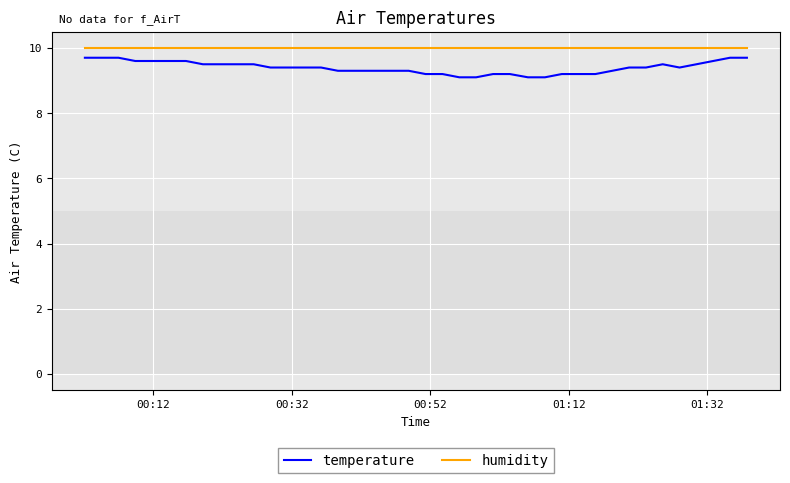

Reading left to right, what are all the values shown in this chart?

temperature: 9.7	9.7	9.7	9.6	9.6	9.6	9.6	9.5	9.5	9.5	9.5	9.4	9.4	9.4	9.4	9.3	9.3	9.3	9.3	9.3	9.2	9.2	9.1	9.1	9.2	9.2	9.1	9.1	9.2	9.2	9.2	9.3	9.4	9.4	9.5	9.4	9.5	9.6	9.7	9.7
humidity: 10.0	10.0	10.0	10.0	10.0	10.0	10.0	10.0	10.0	10.0	10.0	10.0	10.0	10.0	10.0	10.0	10.0	10.0	10.0	10.0	10.0	10.0	10.0	10.0	10.0	10.0	10.0	10.0	10.0	10.0	10.0	10.0	10.0	10.0	10.0	10.0	10.0	10.0	10.0	10.0